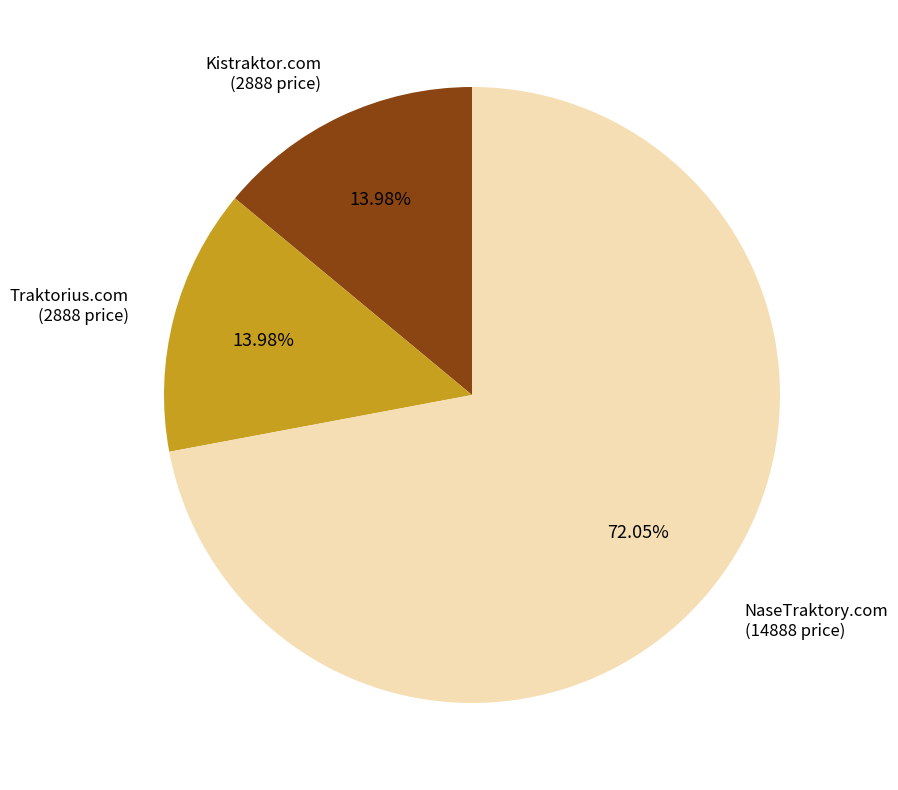

What percentage is the Traktorius.com slice, to the nearest percent?

14%